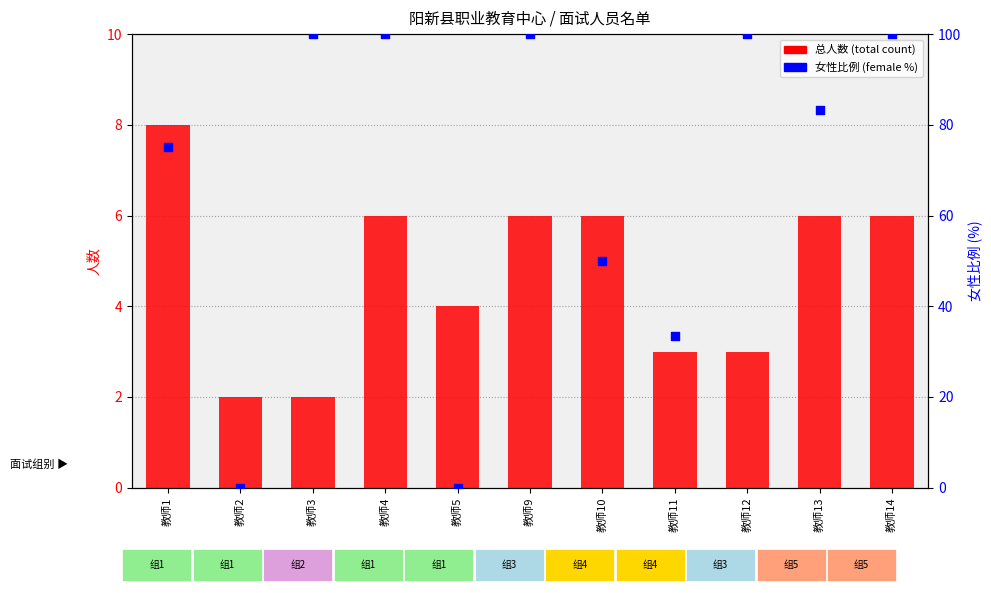

What are all the series names shown in the legend?

总人数 (total count), 女性比例 (female %)